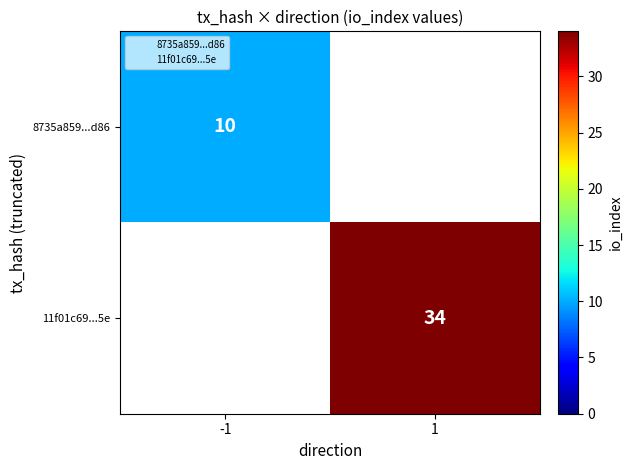

True or false: 11f01c69...5e has a value of 34 at 1.

True